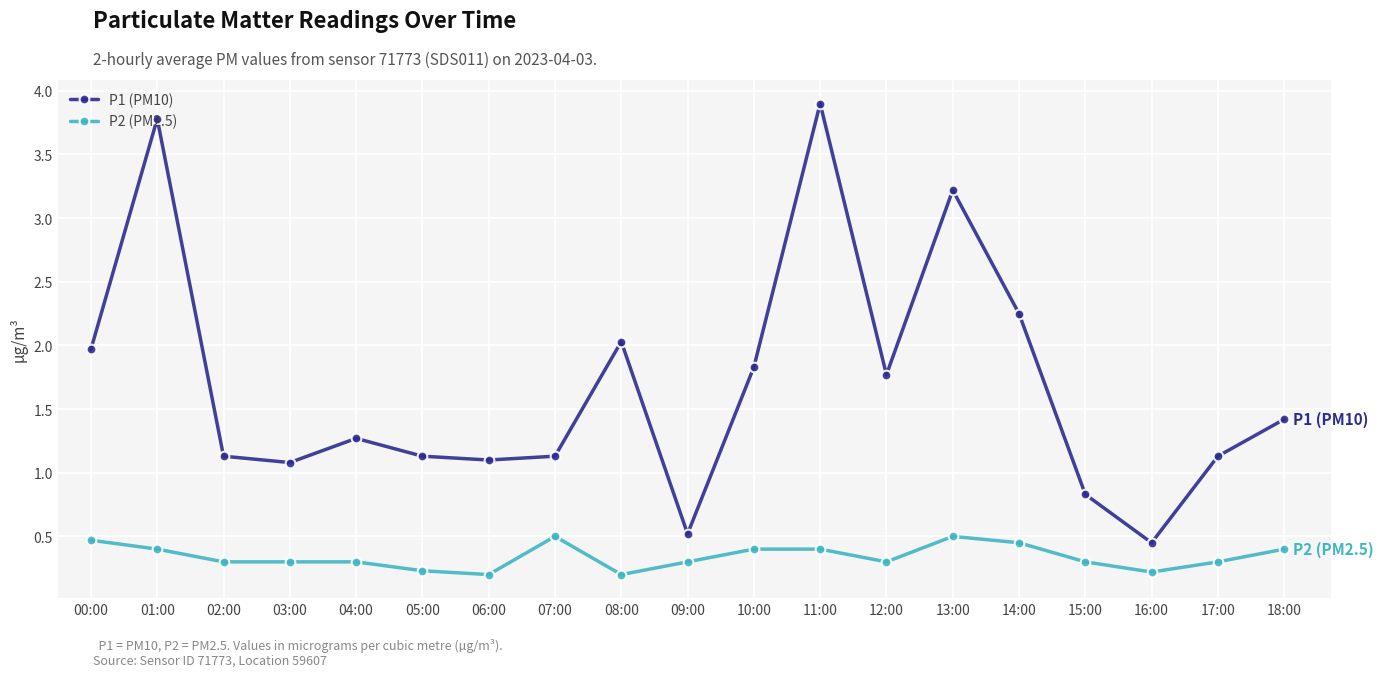

Where does the P1 (PM10) series first go above 1?

00:00